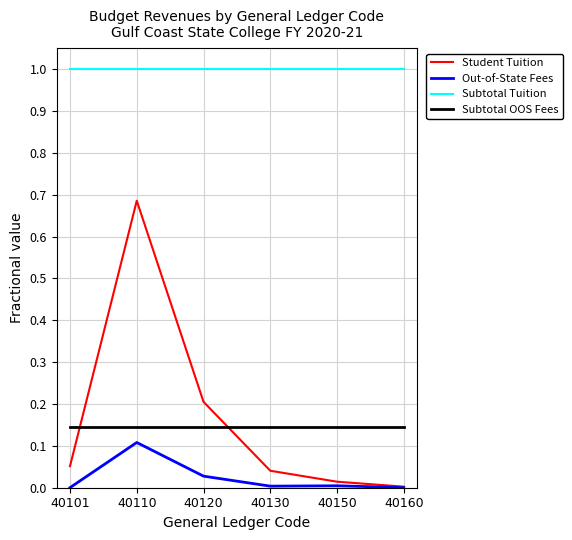

Which series has the largest range (max minus min)?

Student Tuition